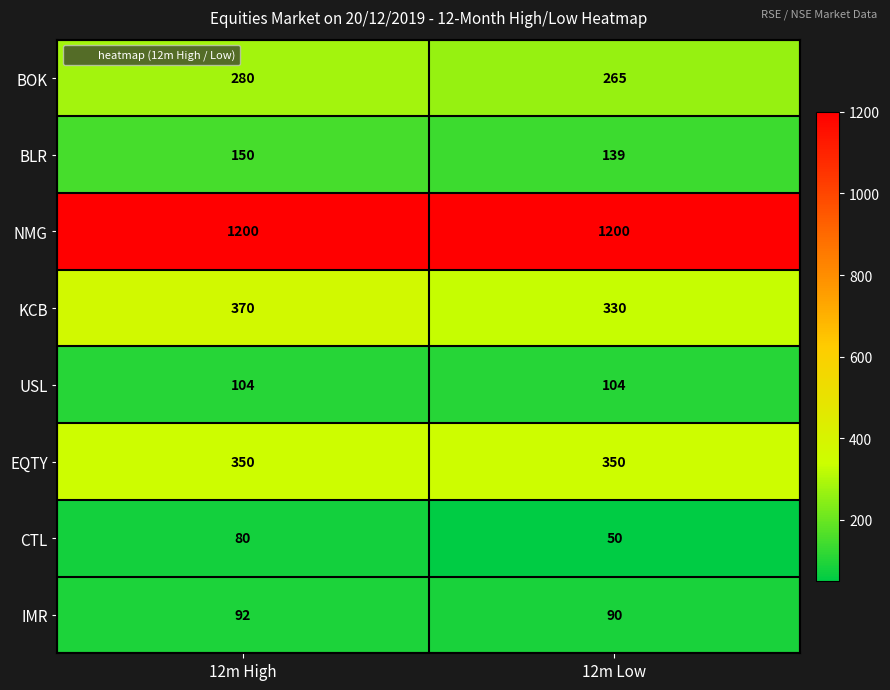

Is it true that EQTY equals 350 at 12m Low?

True